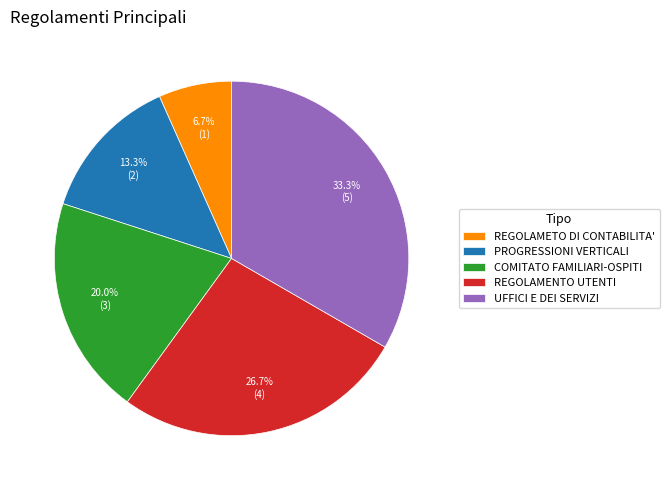

Which has a higher value, COMITATO FAMILIARI-OSPITI or REGOLAMETO DI CONTABILITA'?

COMITATO FAMILIARI-OSPITI